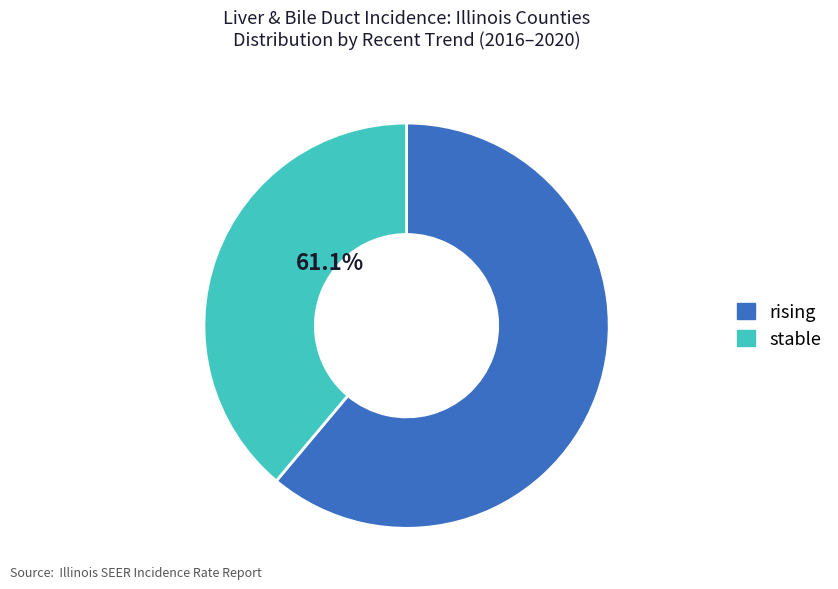

Which category accounts for the majority?

rising